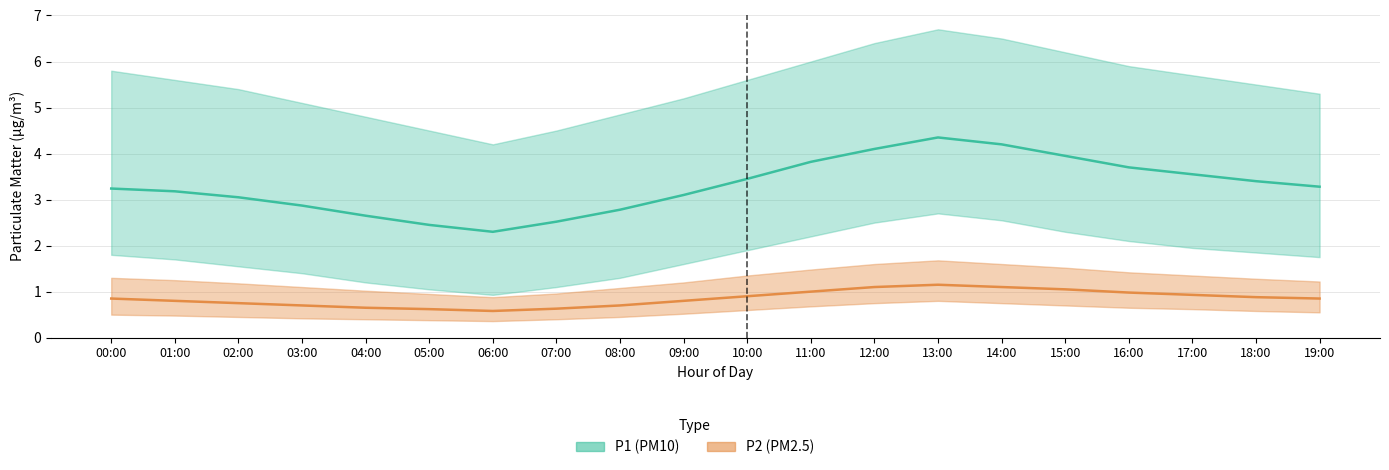

At how many categories does at least one series exceed 5?

15